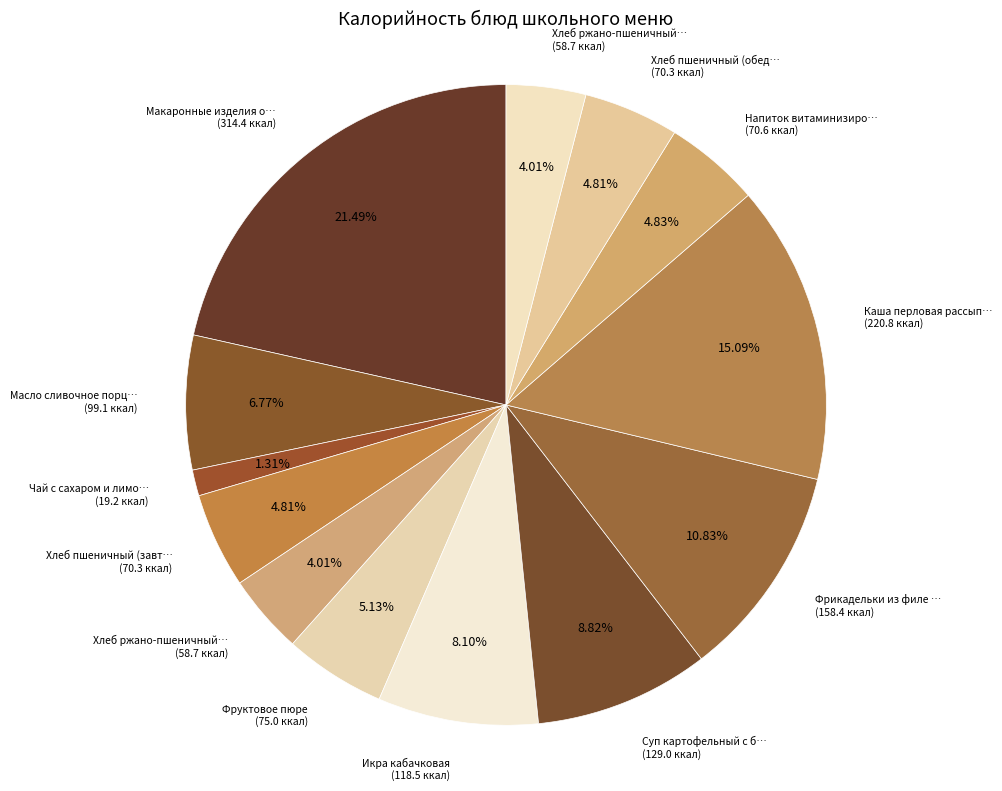

Does any single category account for the majority?

No